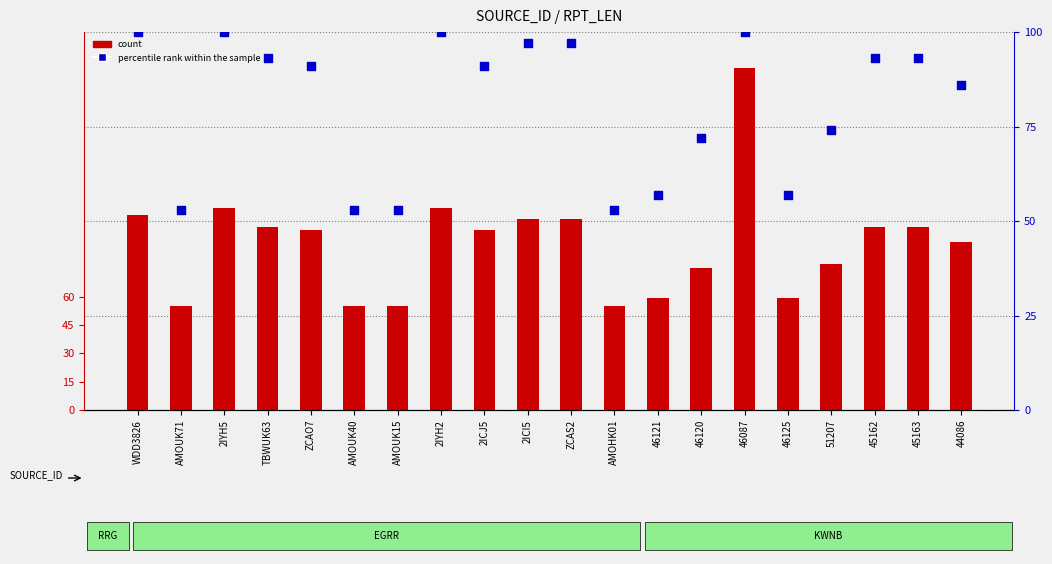

Which series has the widest spread of Y values?

count